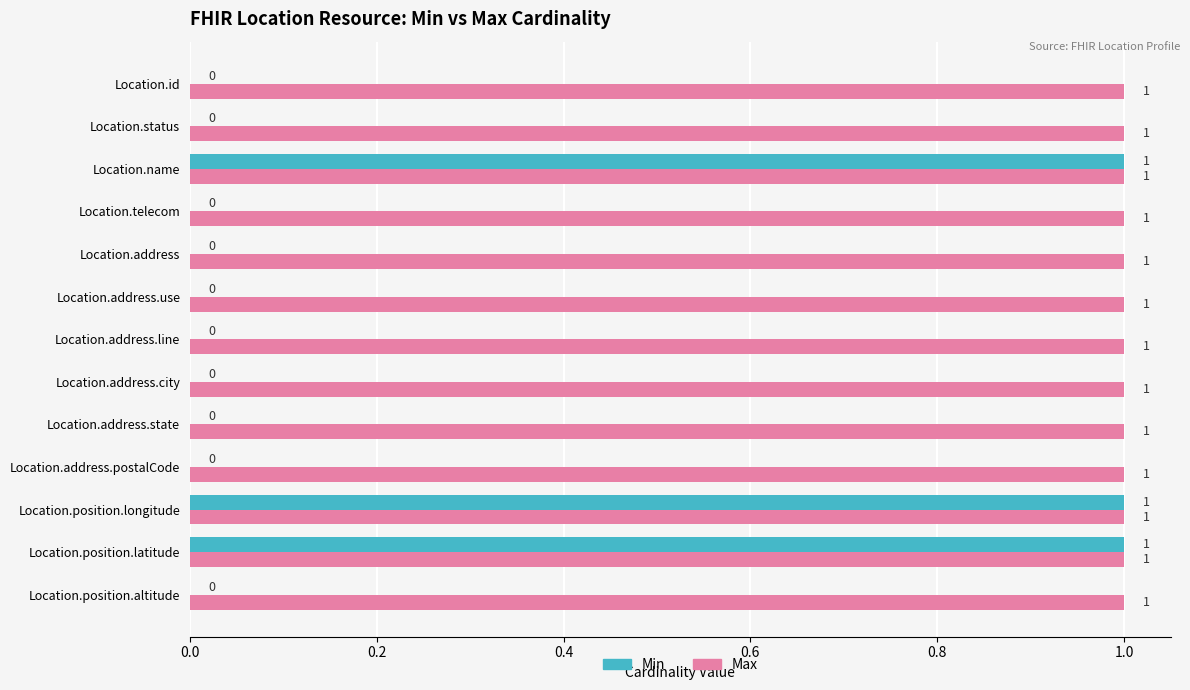

Between Location.address.city and Location.position.longitude, which series saw the biggest shift?

Min